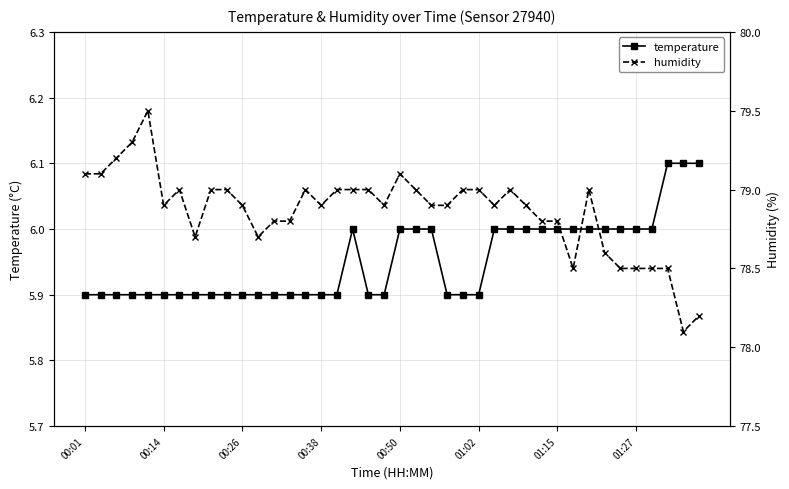

Reading left to right, what are all the values shown in this chart?

temperature: 5.9	5.9	5.9	5.9	5.9	5.9	5.9	5.9	5.9	5.9	5.9	5.9	5.9	5.9	5.9	5.9	5.9	6.0	5.9	5.9	6.0	6.0	6.0	5.9	5.9	5.9	6.0	6.0	6.0	6.0	6.0	6.0	6.0	6.0	6.0	6.0	6.0	6.1	6.1	6.1
humidity: 79.1	79.1	79.2	79.3	79.5	78.9	79.0	78.7	79.0	79.0	78.9	78.7	78.8	78.8	79.0	78.9	79.0	79.0	79.0	78.9	79.1	79.0	78.9	78.9	79.0	79.0	78.9	79.0	78.9	78.8	78.8	78.5	79.0	78.6	78.5	78.5	78.5	78.5	78.1	78.2